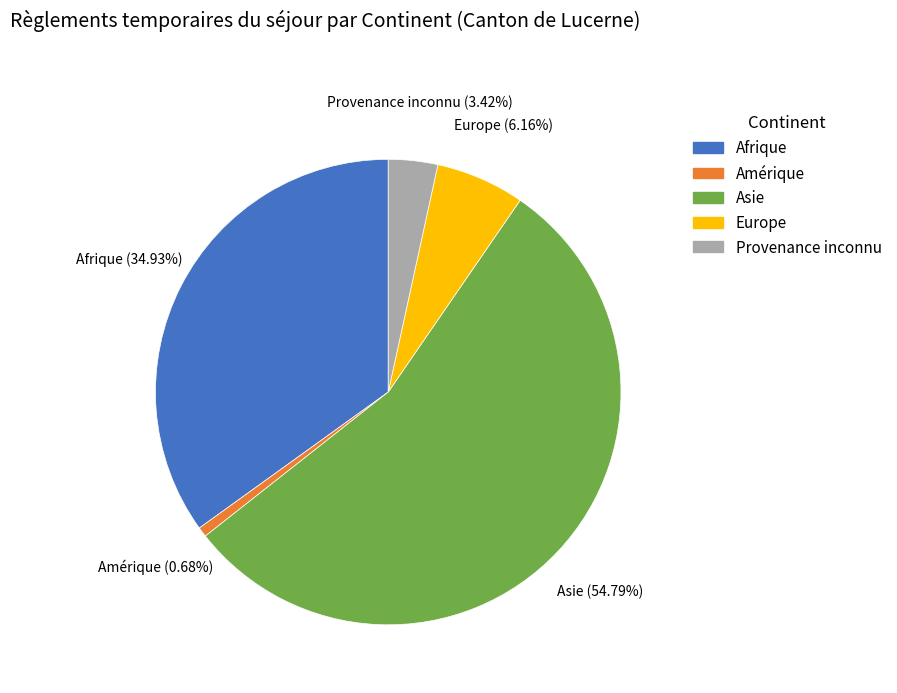

True or false: Europe accounts for 1% of the total.

False